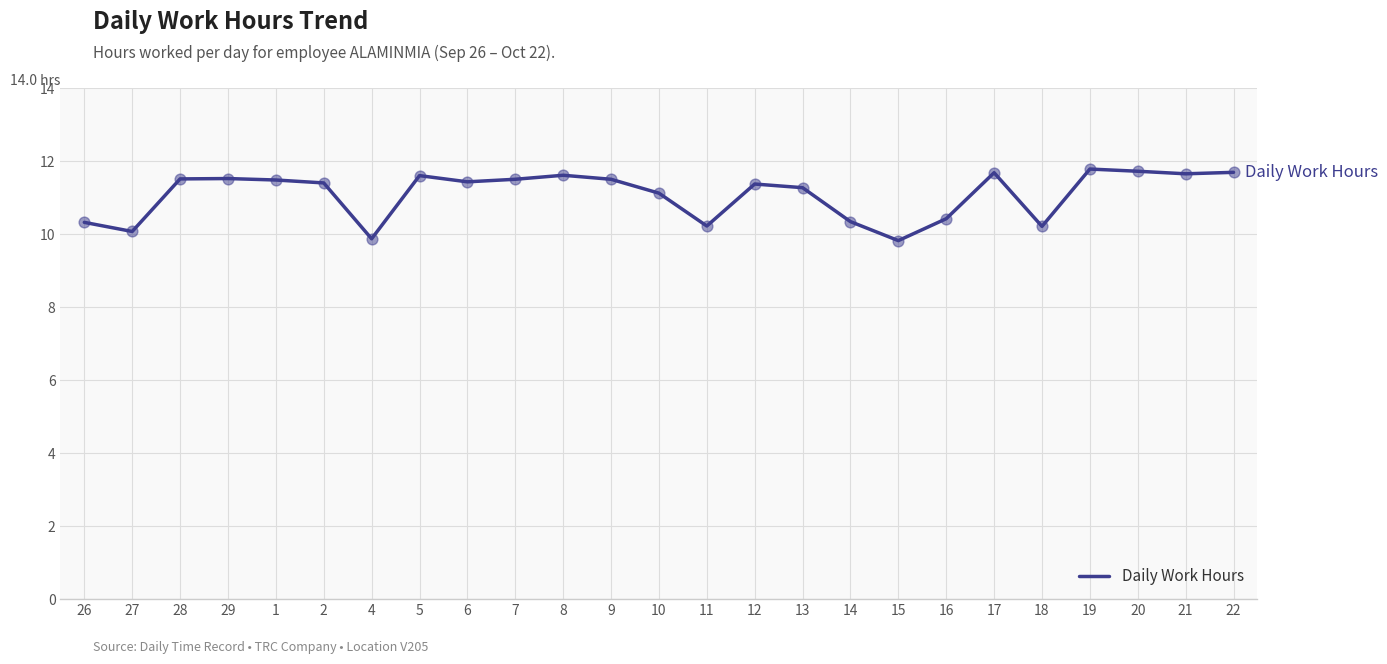

Approximately how many times larger is the value at 29 compared to 2?

1.0